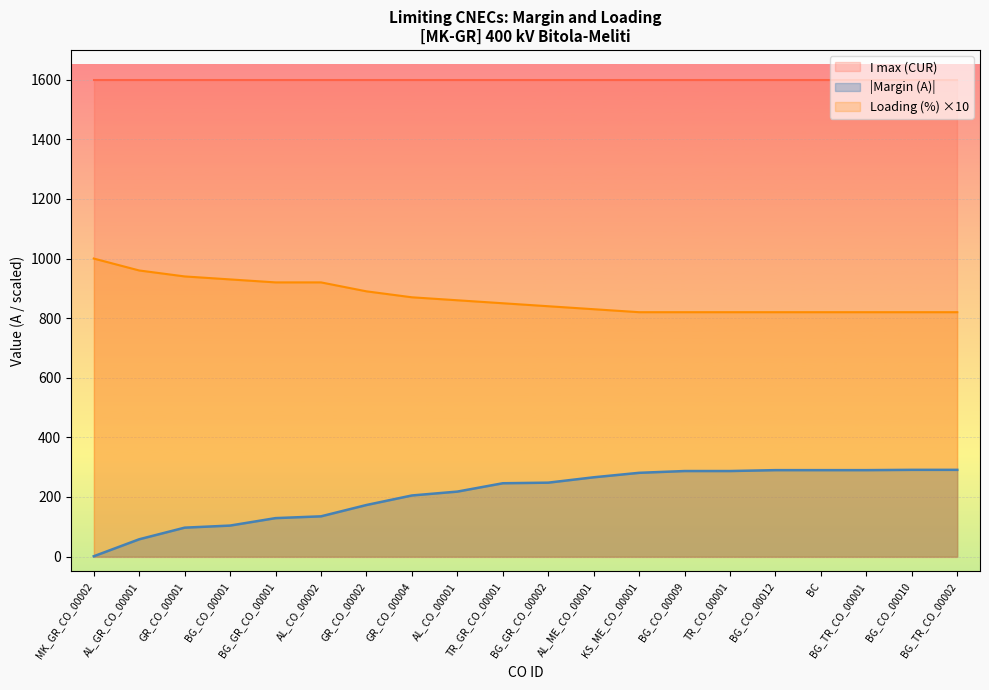

Which category has the lowest value across all series?

MK_GR_CO_00002